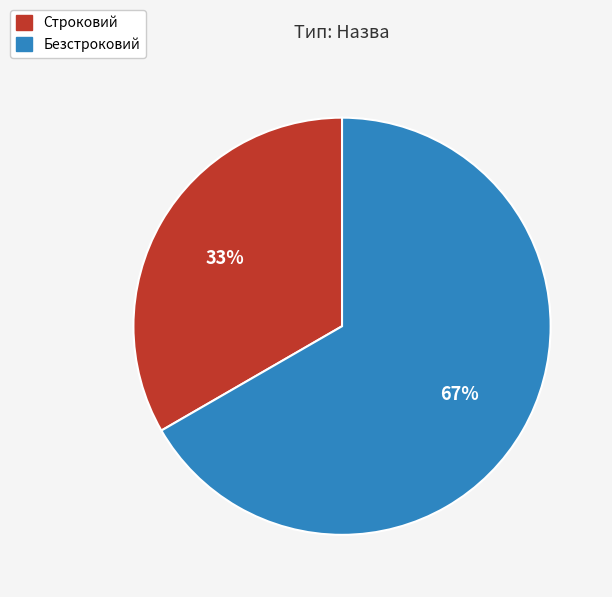

Rank the categories by value from lowest to highest.

Строковий, Безстроковий